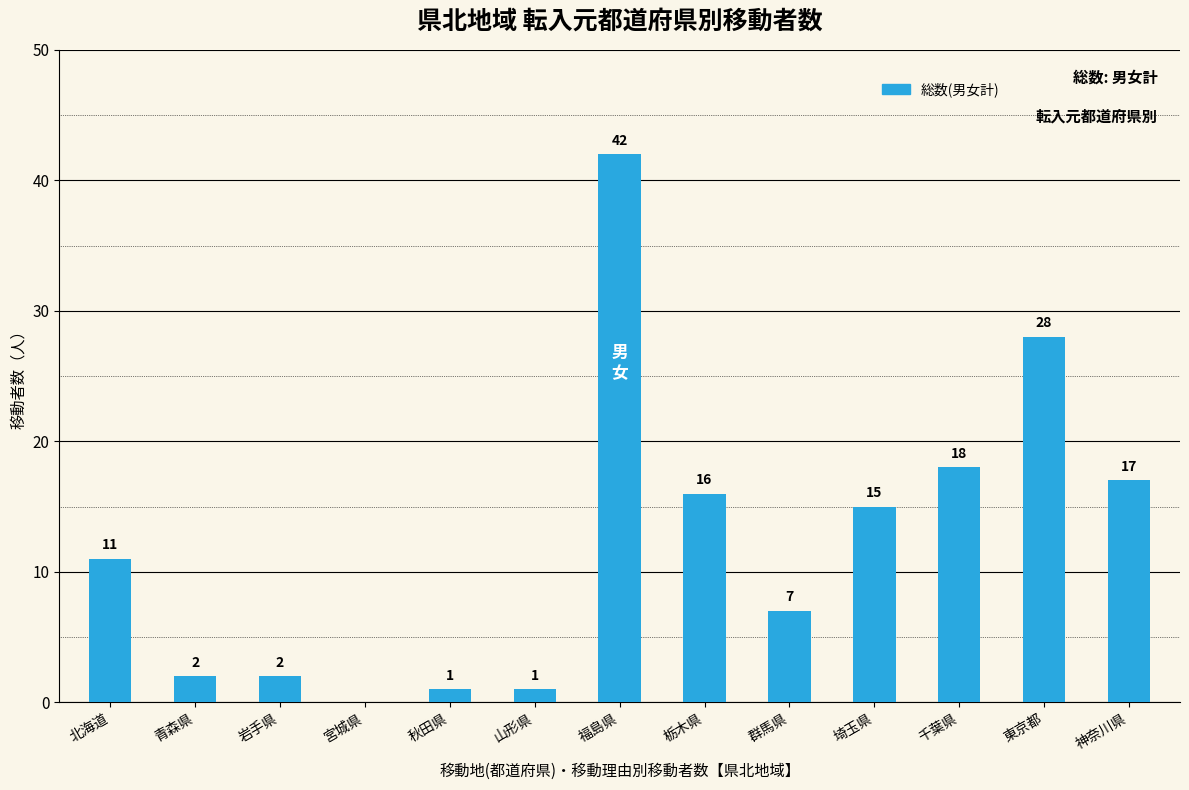

What is the maximum value shown in the chart?

42